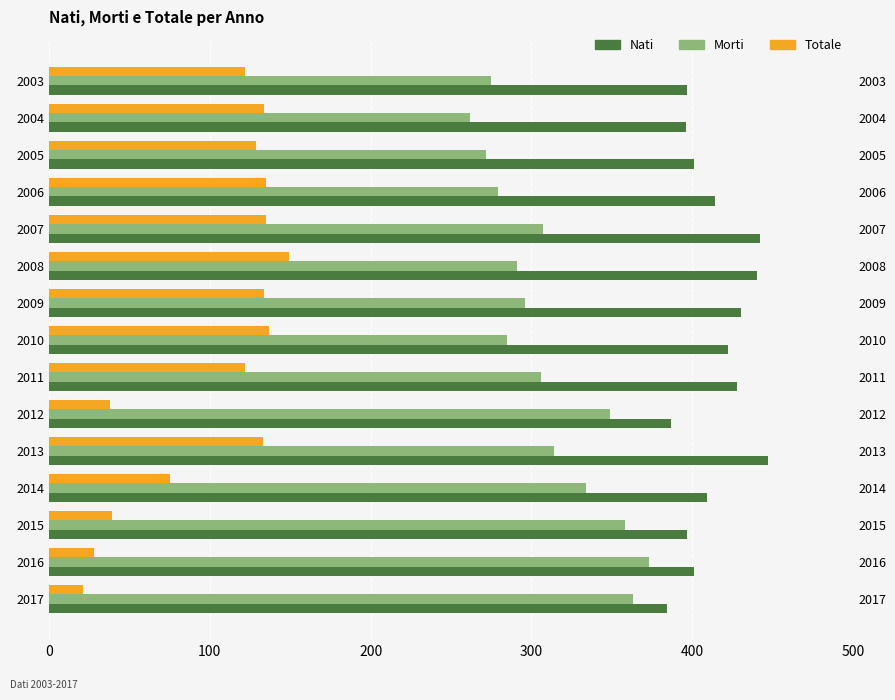

True or false: nati has a value of 592 at 2016.

False